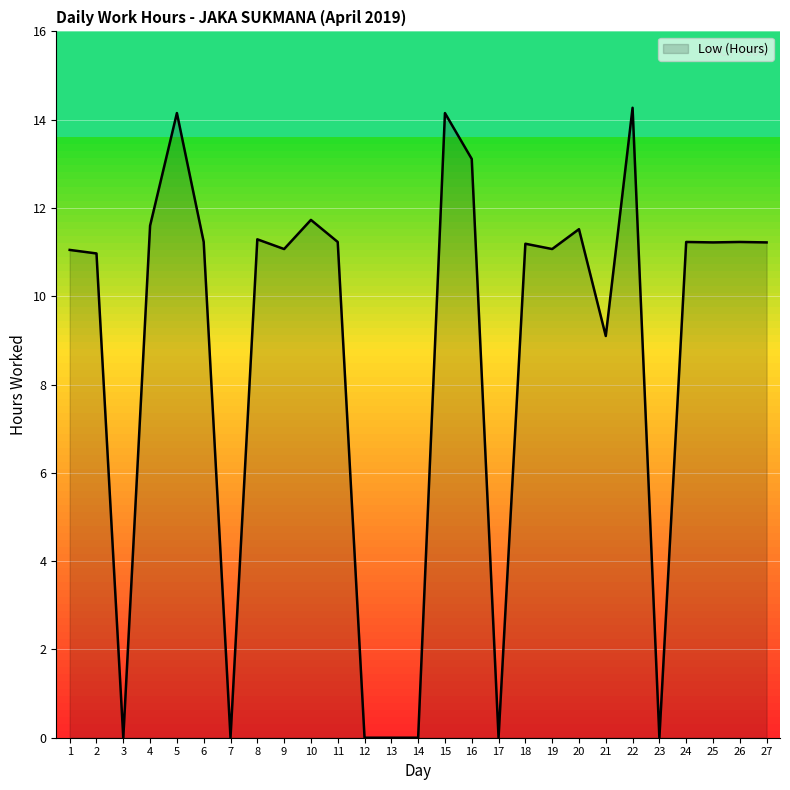

Where is the data nearest to the value 7?

21